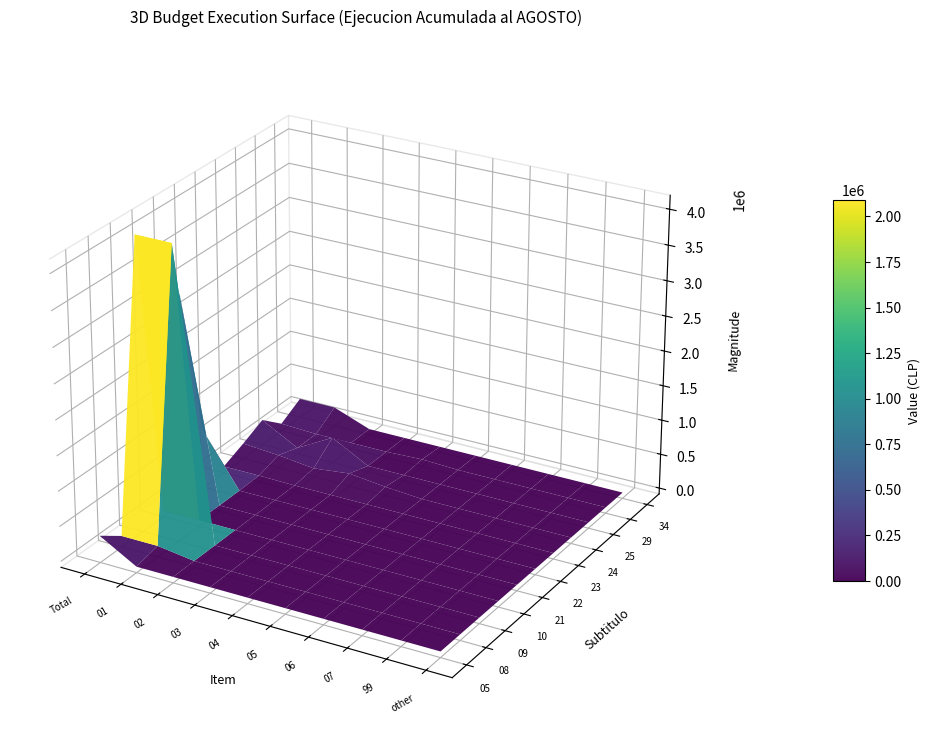

Is the value of 10 at 2 greater than the value of 23 at 9?

No